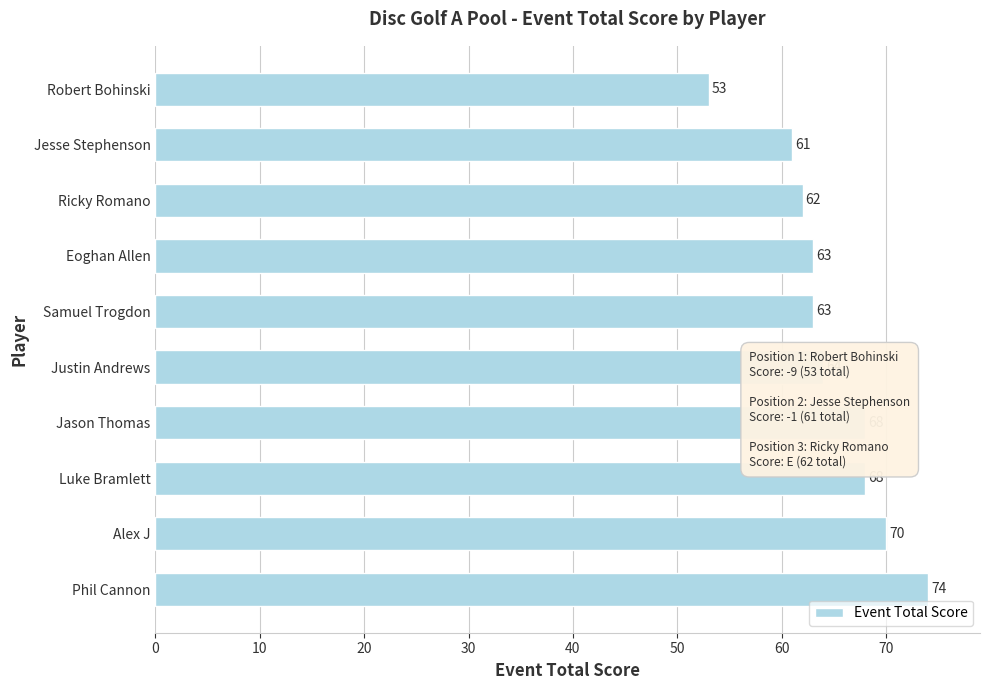

What is the difference between the maximum and minimum values?

21